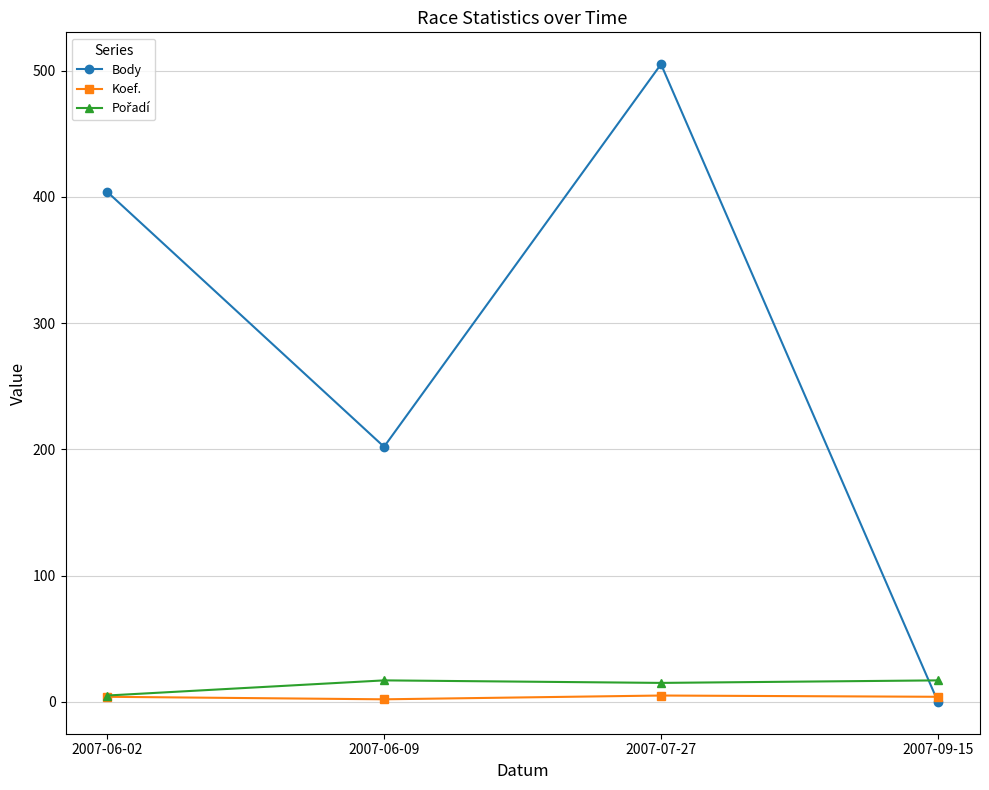

Which series has the largest range (max minus min)?

Body